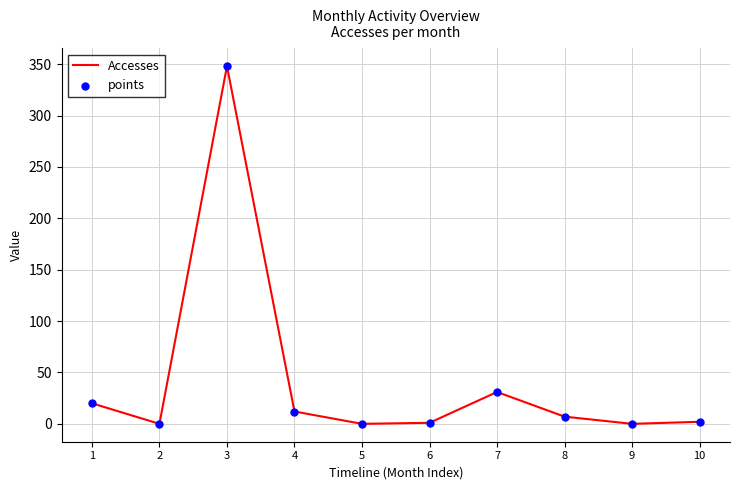

What is the change in value from 2 to 7?

+31